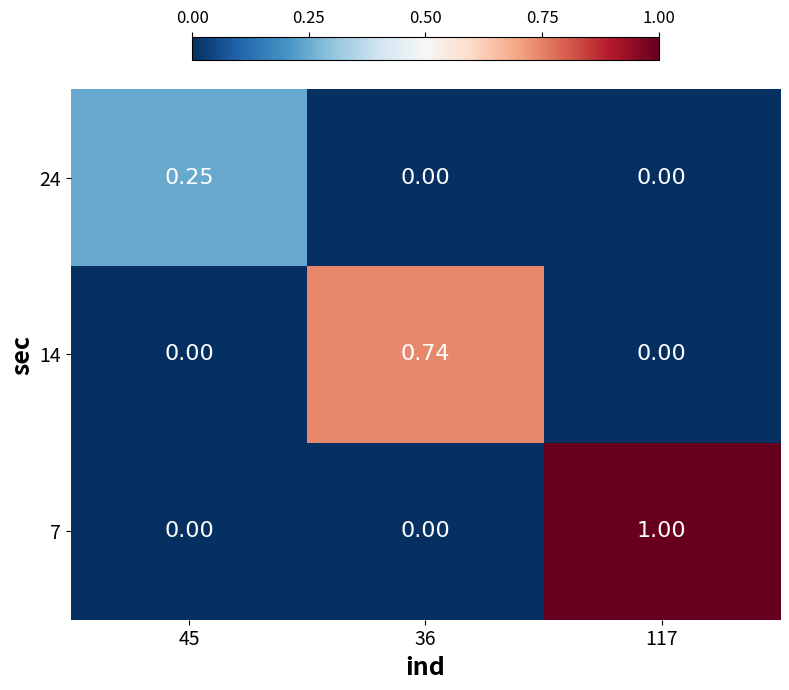

How many categories are shown in the chart?

3